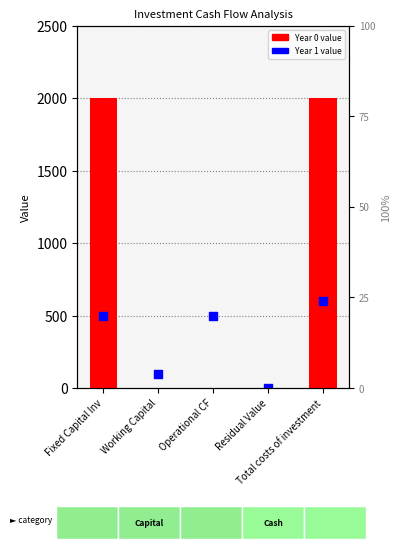

Which series has the largest Y range (max minus min)?

Year 0 value